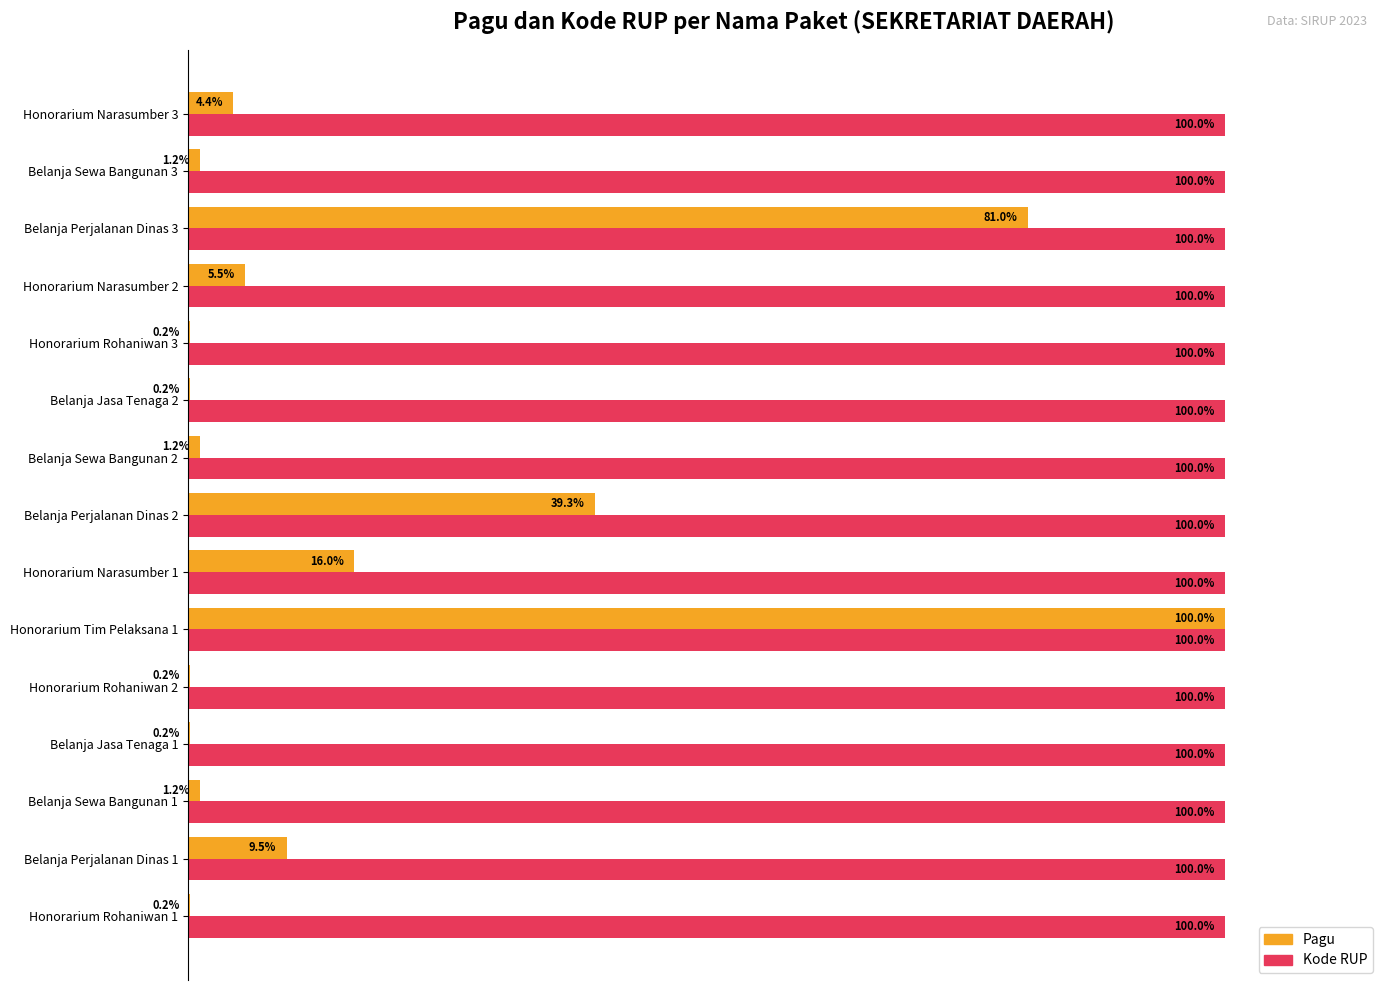

Between Belanja Perjalanan Dinas 1 and Honorarium Narasumber 3, which series saw the biggest shift?

Pagu